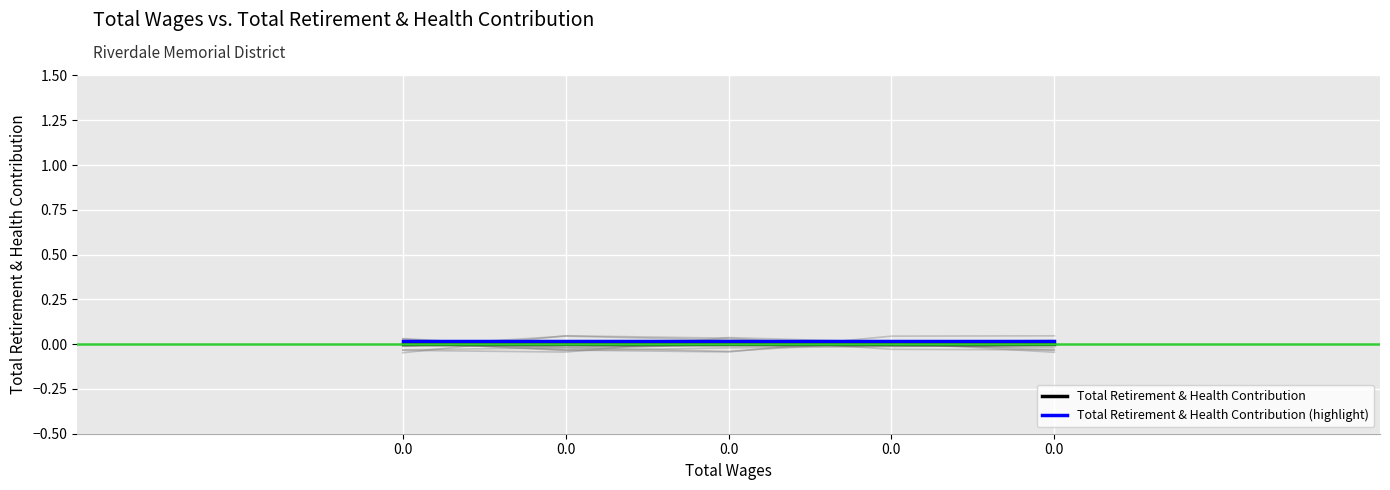

True or false: Total Retirement & Health Contribution and Total Retirement & Health Contribution (highlight) intersect in this chart.

False